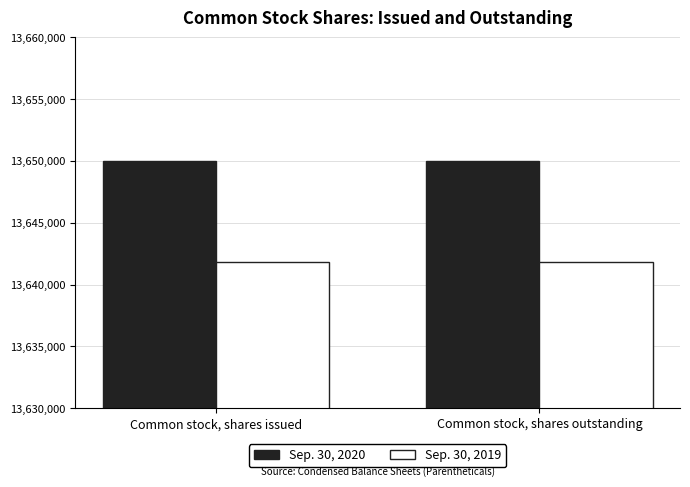

List the series in order of their overall mean, highest first.

Sep. 30, 2020, Sep. 30, 2019